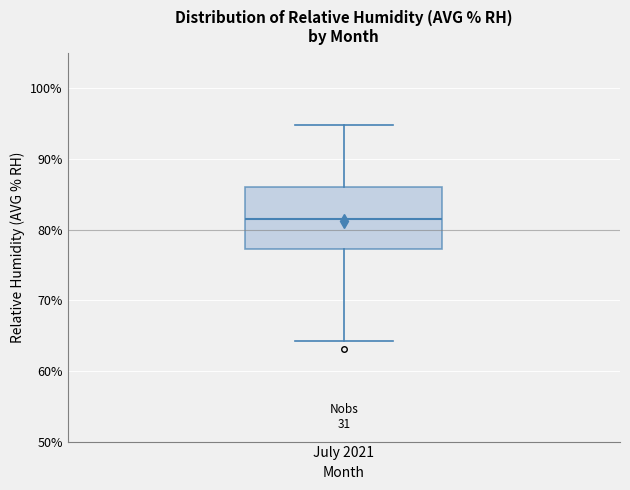

Read this box plot against the y-axis: the position of the median line, the range covered by the box, and the ends of both whiskers. The values are not printed on the chart, so give them approximately, as read against the axis.

median 82, box 77 to 86, whiskers 64 to 95